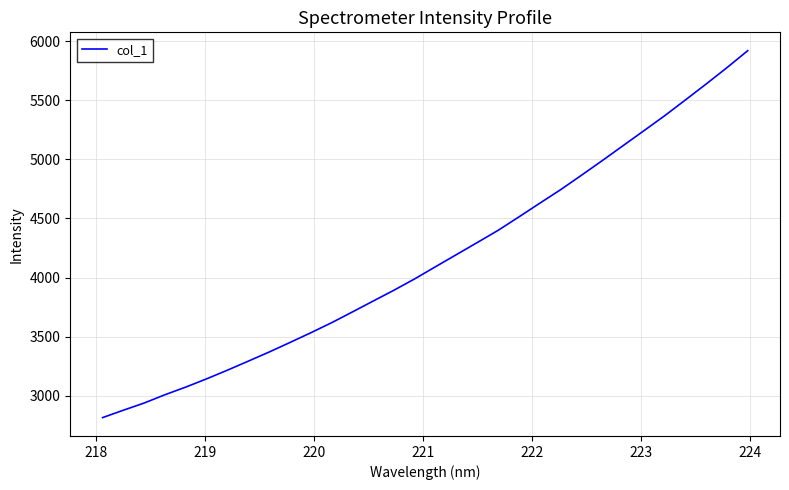

What is the minimum value shown in the chart?

2813.3